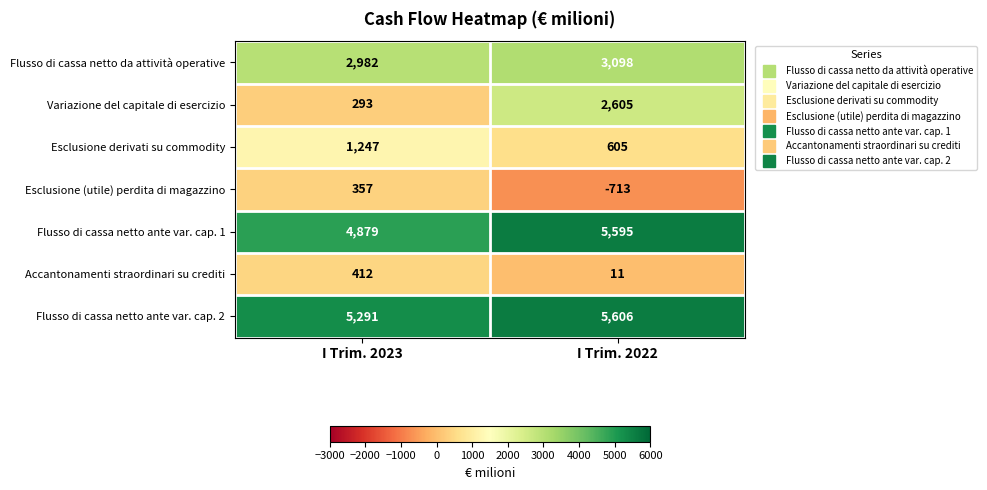

At how many categories does at least one series exceed 4555?

2